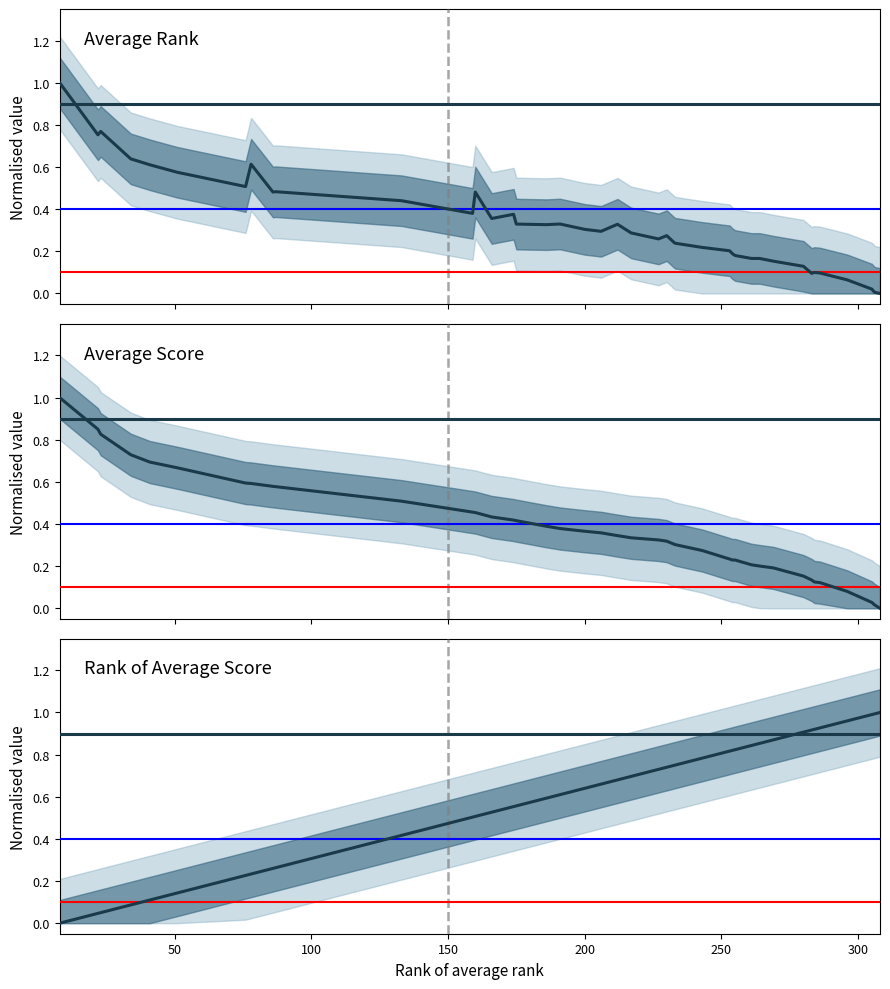

Reading left to right, transcribe all the data shown in this chart.

Average rank: 1.0	0.8	0.8	0.6	0.6	0.6	0.5	0.6	0.5	0.5	0.4	0.4	0.5	0.4	0.4	0.3	0.3	0.3	0.3	0.3	0.3	0.3	0.3	0.3	0.2	0.2	0.2	0.2	0.2	0.2	0.2	0.2	0.1	0.1	0.1	0.1	0.1	0.0	0.0	0.0
Average score: 1.0	0.8	0.8	0.7	0.7	0.7	0.6	0.6	0.6	0.6	0.5	0.5	0.5	0.4	0.4	0.4	0.4	0.4	0.4	0.4	0.3	0.3	0.3	0.3	0.3	0.3	0.2	0.2	0.2	0.2	0.2	0.2	0.2	0.1	0.1	0.1	0.1	0.0	0.0	0.0
Rank of avg score: 0.0	0.0	0.1	0.1	0.1	0.1	0.2	0.2	0.3	0.3	0.4	0.5	0.5	0.5	0.6	0.6	0.6	0.6	0.6	0.7	0.7	0.7	0.7	0.7	0.8	0.8	0.8	0.8	0.8	0.8	0.9	0.9	0.9	0.9	0.9	0.9	1.0	1.0	1.0	1.0